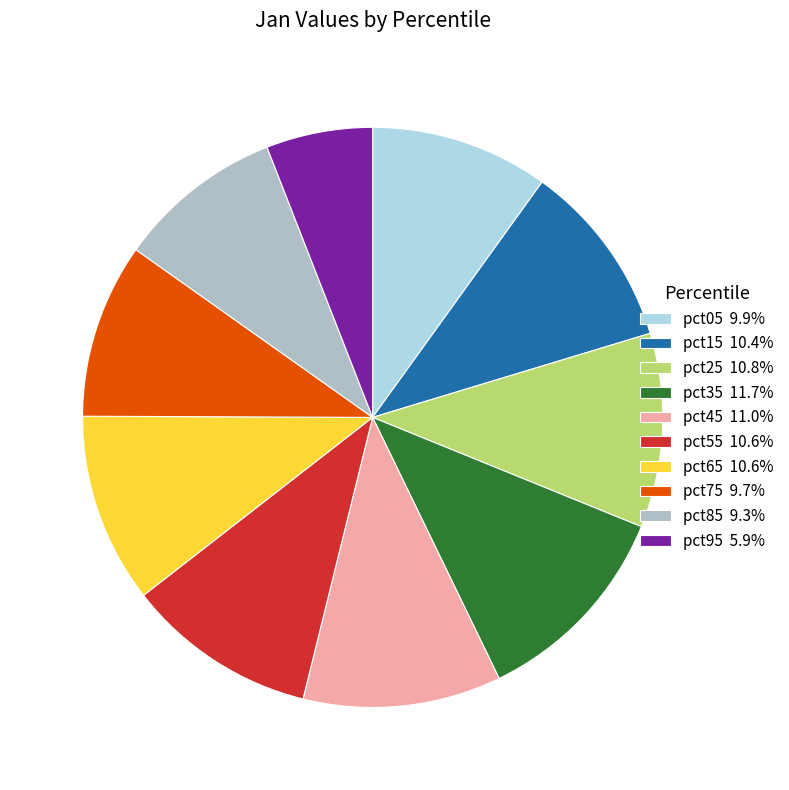

What is the largest slice in the pie chart?

pct35